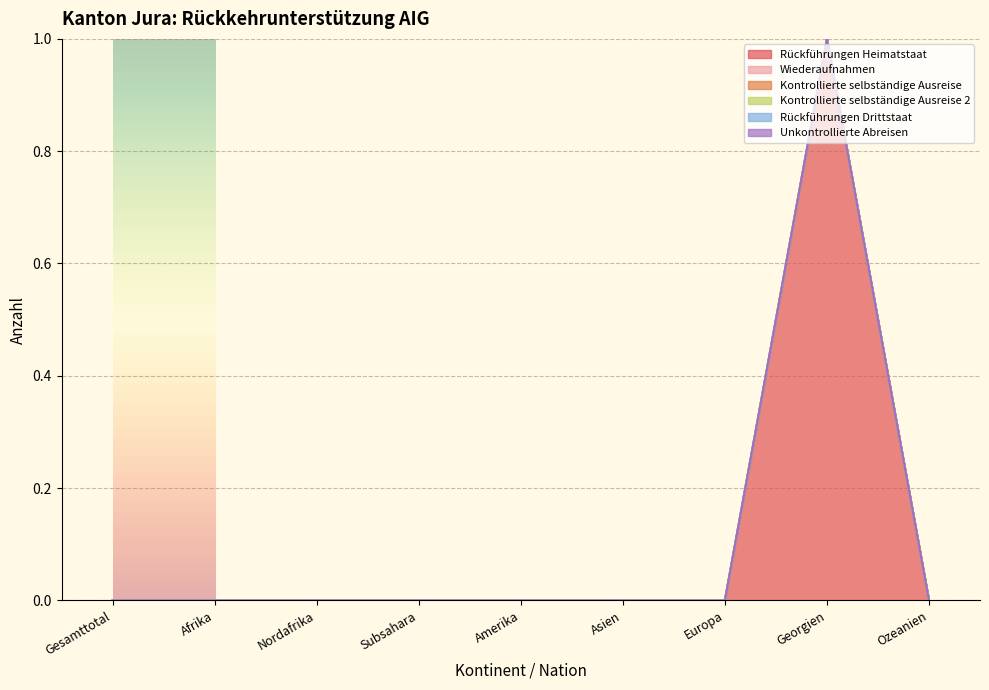

True or false: Rückführungen Heimatstaat has more than 0 interior local peaks.

True